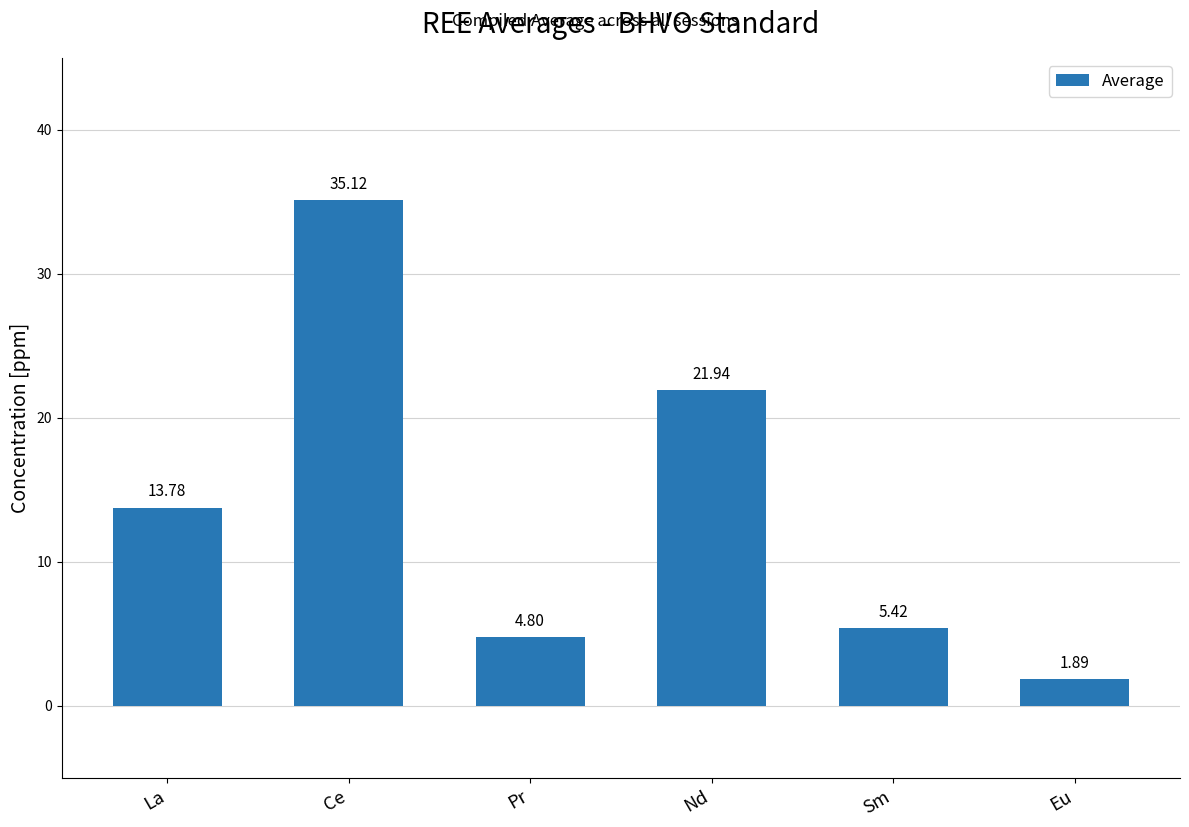

What is the approximate value at La?

13.8